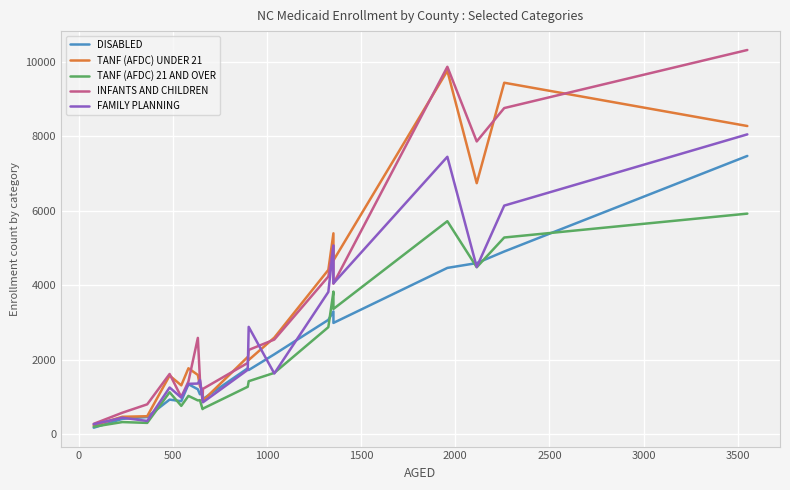

How many values in the INFANTS AND CHILDREN series exceed 2260?

9